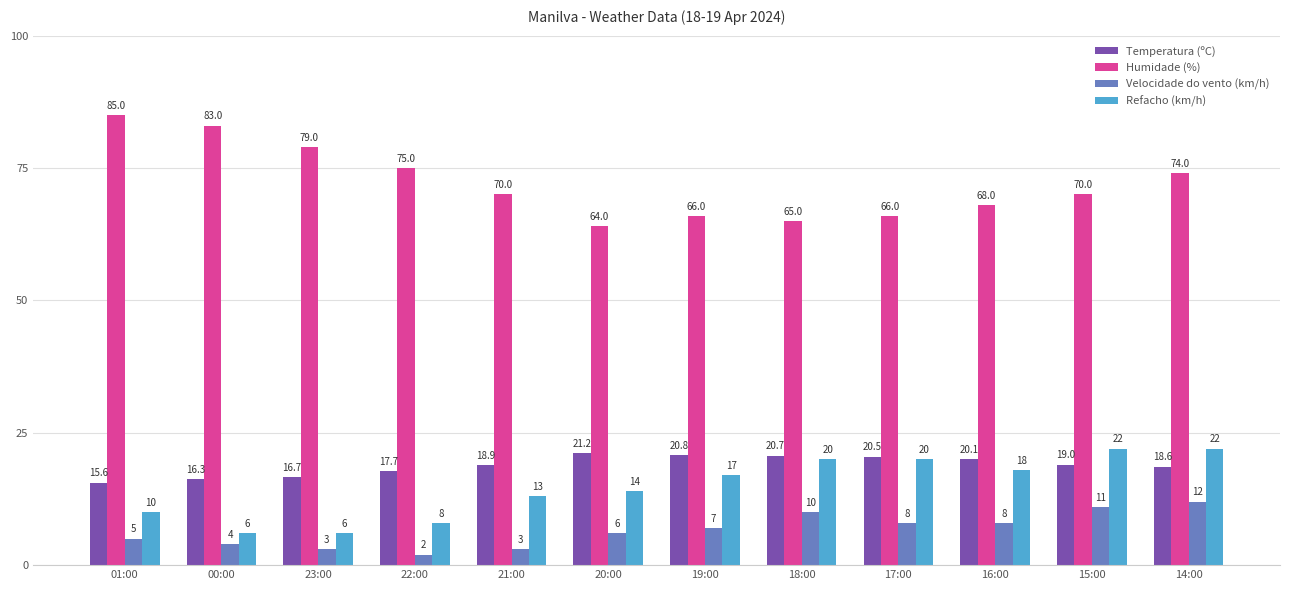

Which series has the widest spread of values?

Humidade (%)